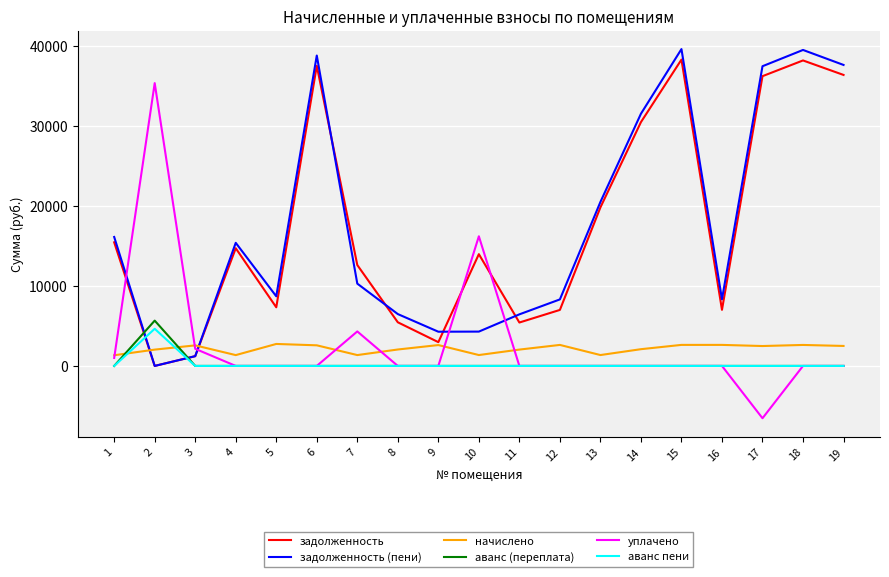

True or false: задолженность (пени) has a value of 6478.1 at 8.

True